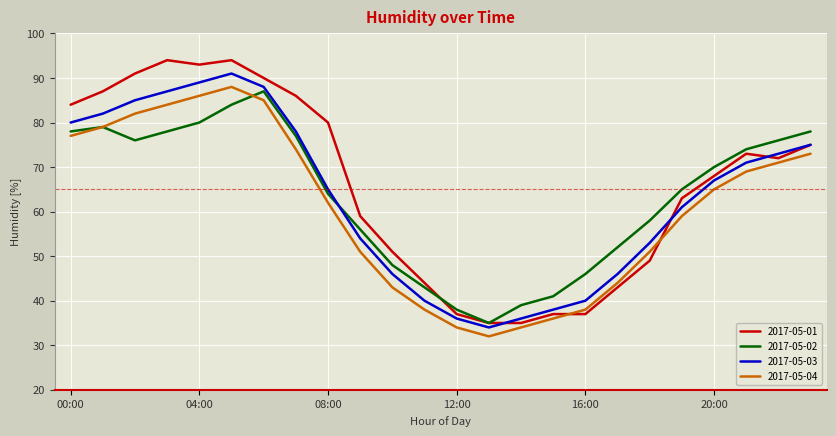

Is this an area chart (filled region under the line)?

No